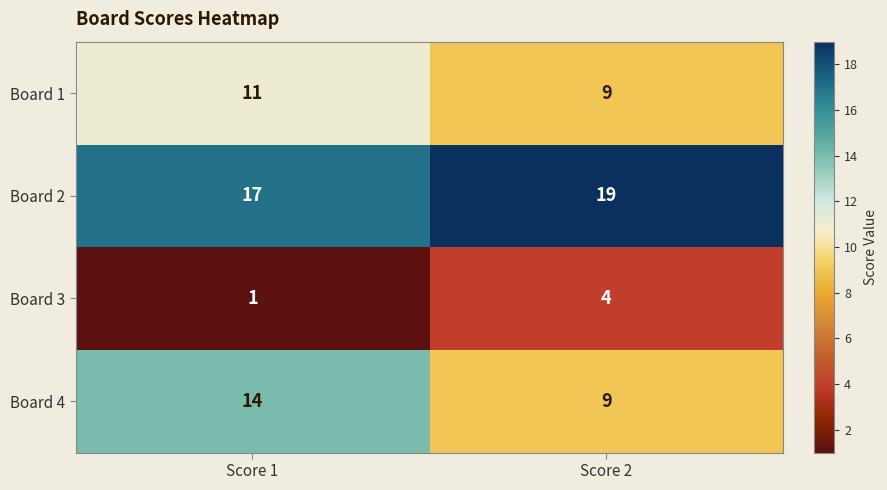

Reading left to right, extract all data points from this chart.

Board 1: Score 1=11	Score 2=9
Board 2: Score 1=17	Score 2=19
Board 3: Score 1=1	Score 2=4
Board 4: Score 1=14	Score 2=9